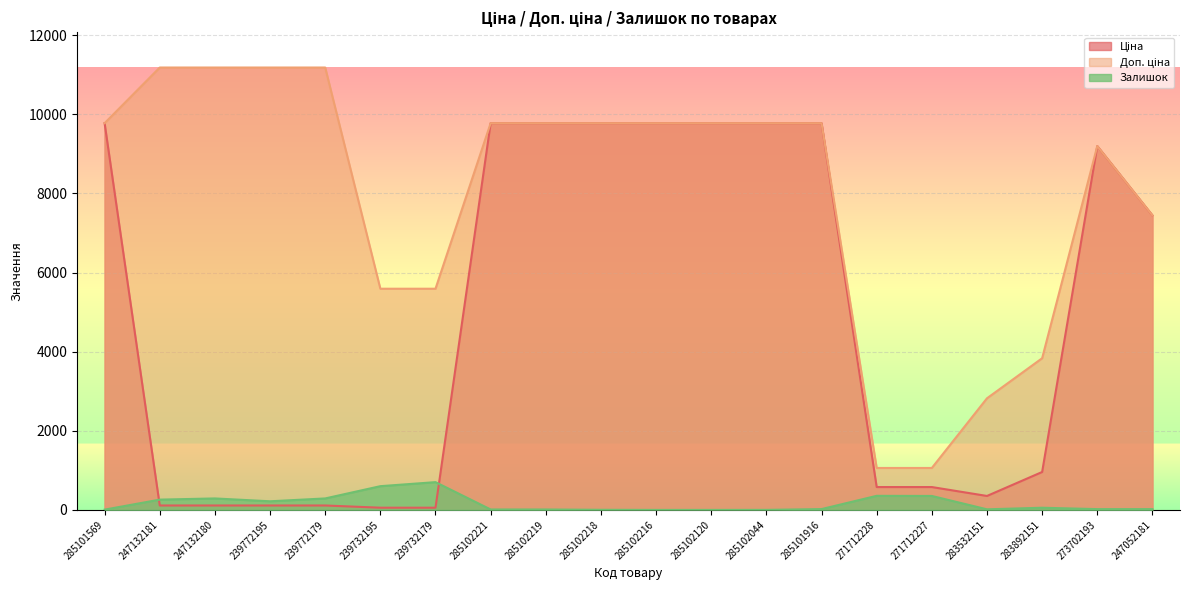

At which category does Залишок reach its first local valley?

239772195